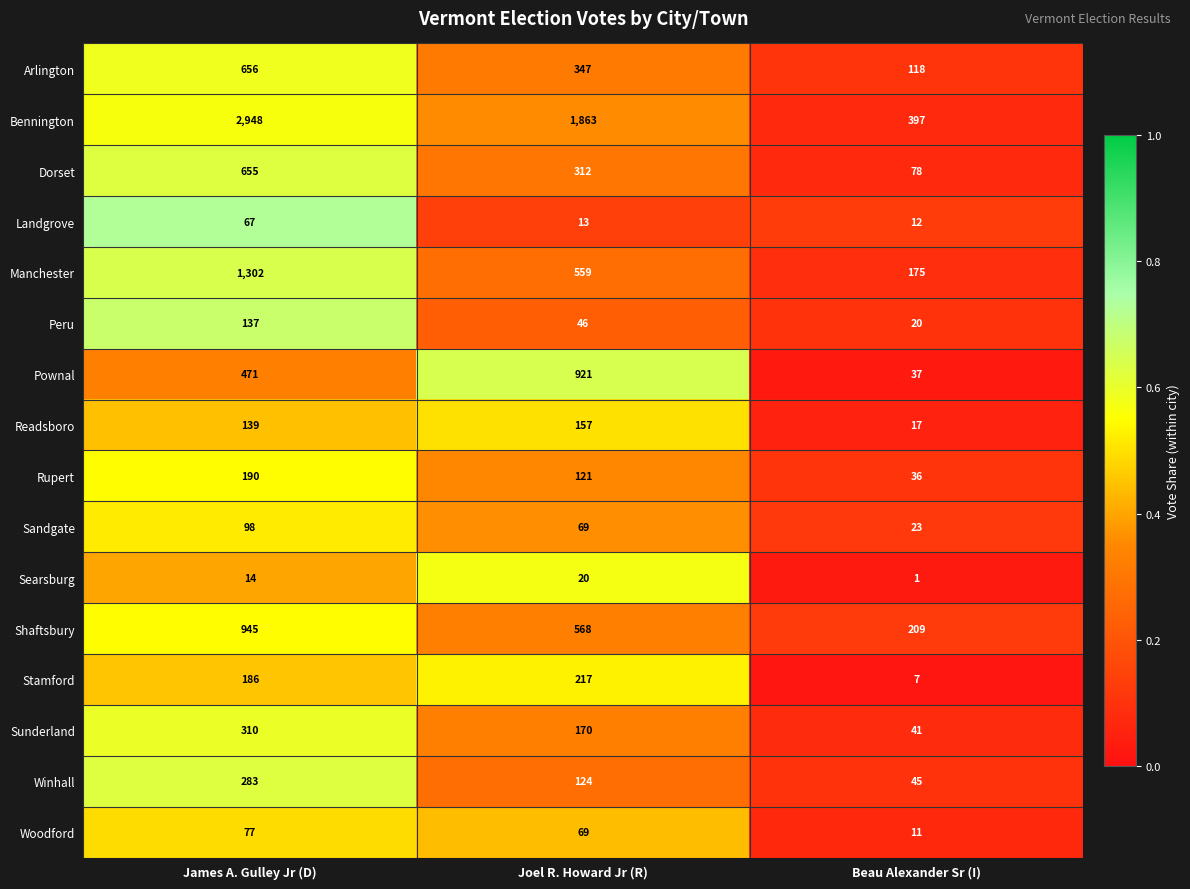

At which category is the sum across all series the highest?

James A. Gulley Jr (D)